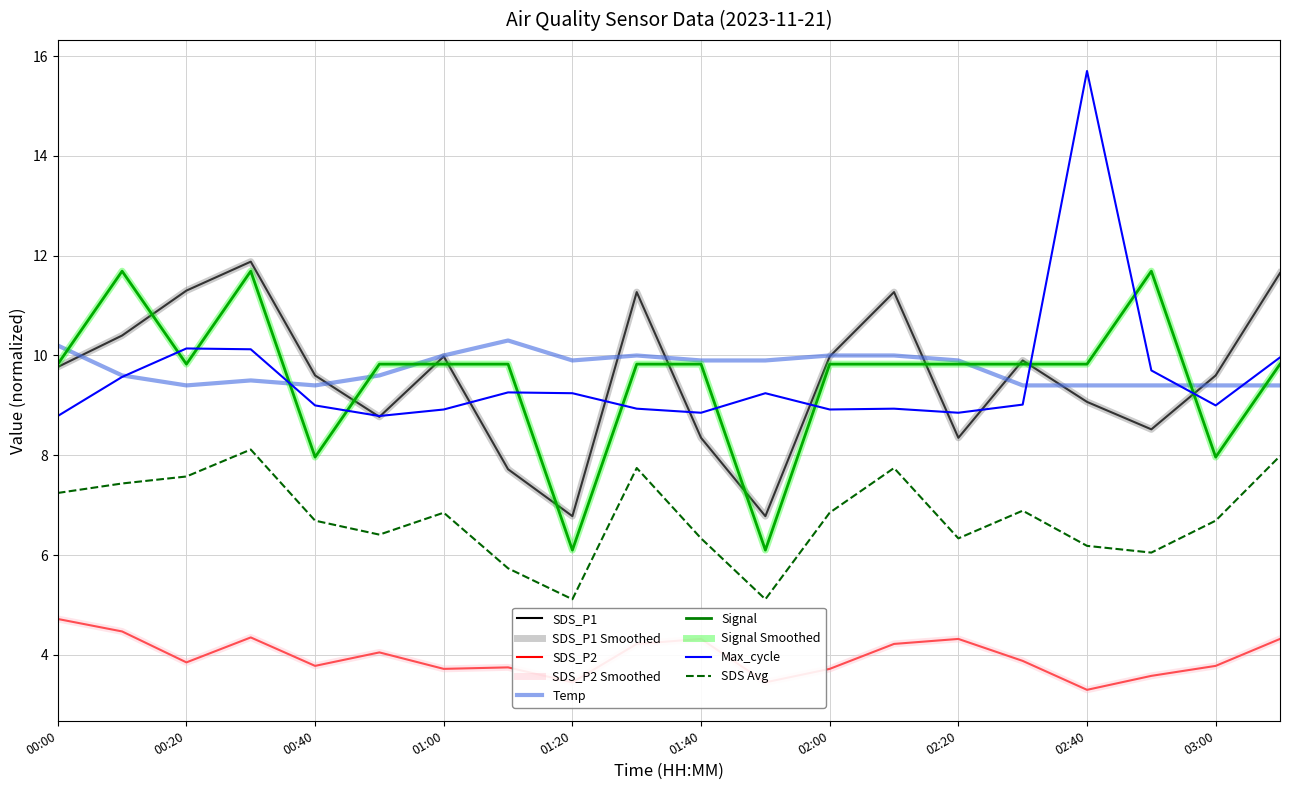

Where does the SDS_P1 series first go above 9?

00:00